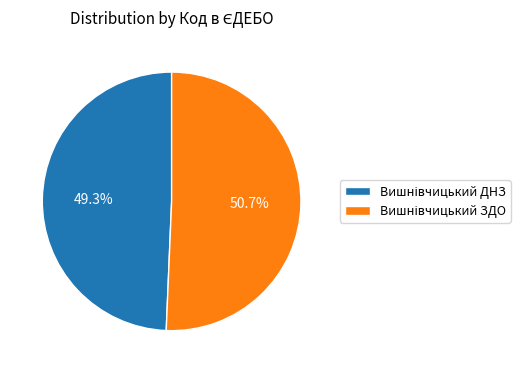

Is there a majority slice in this chart?

Yes